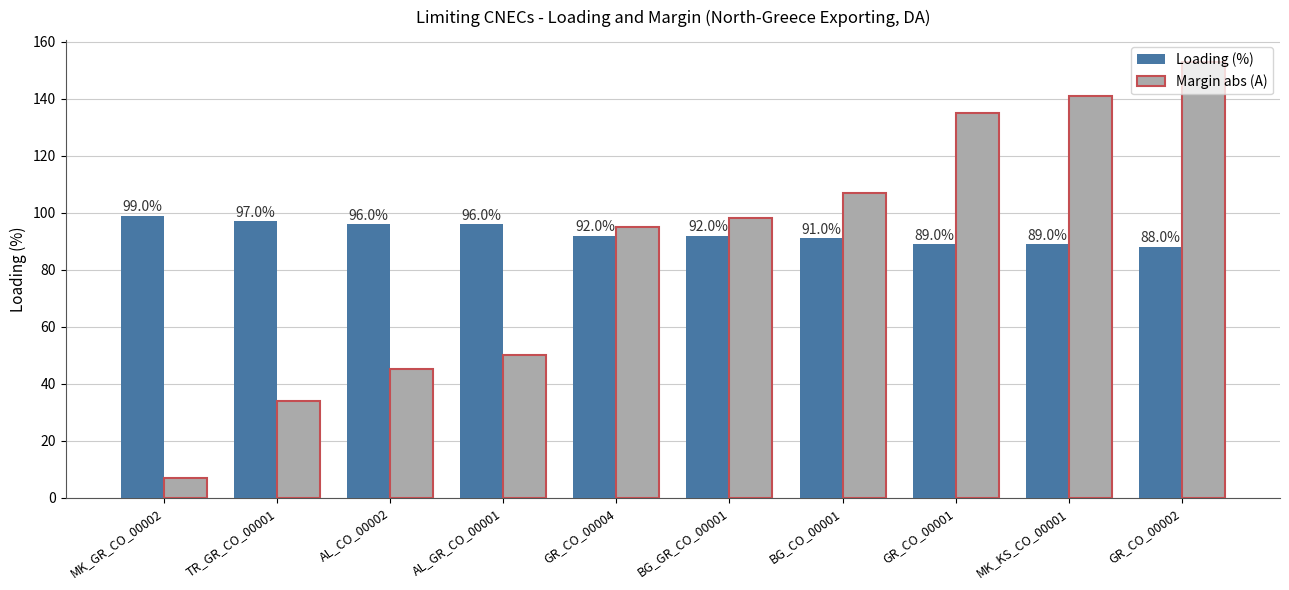

The Loading (%) series shows 89 at MK_KS_CO_00001. True or false?

True